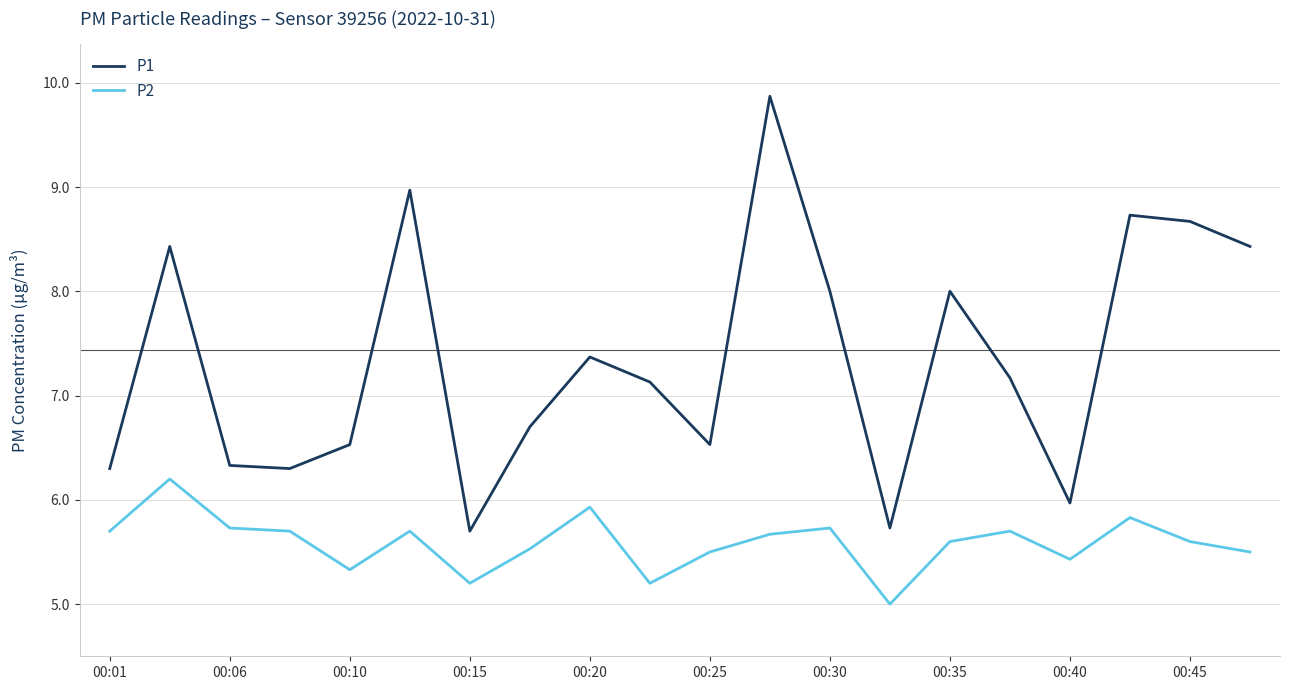

True or false: P2 and P1 intersect in this chart.

False